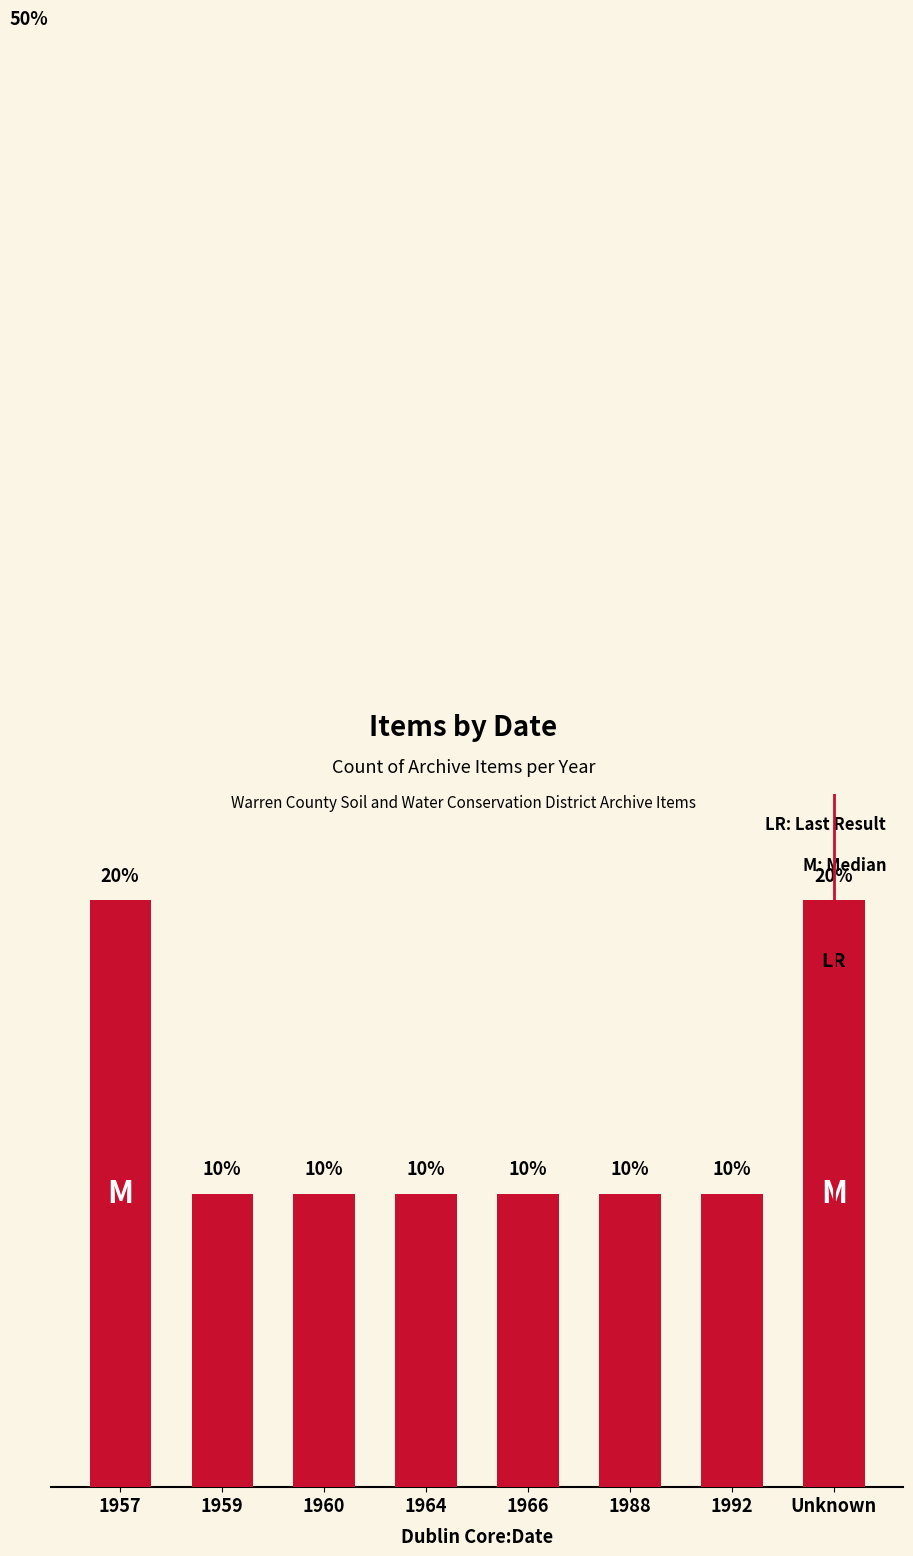

Which has a higher value, 1966 or 1992?

1966